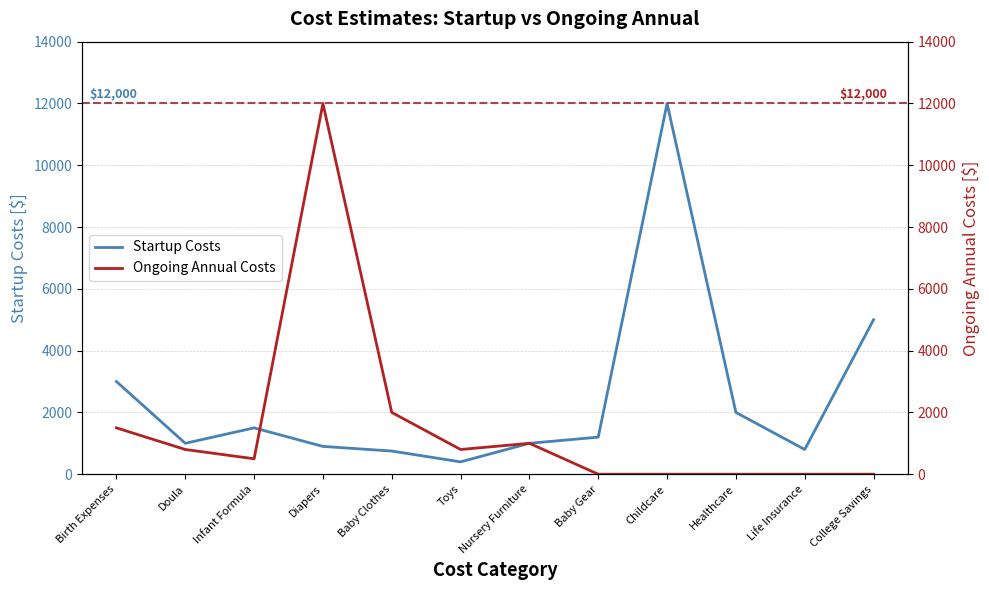

Which label corresponds to the largest value in the chart?

Childcare